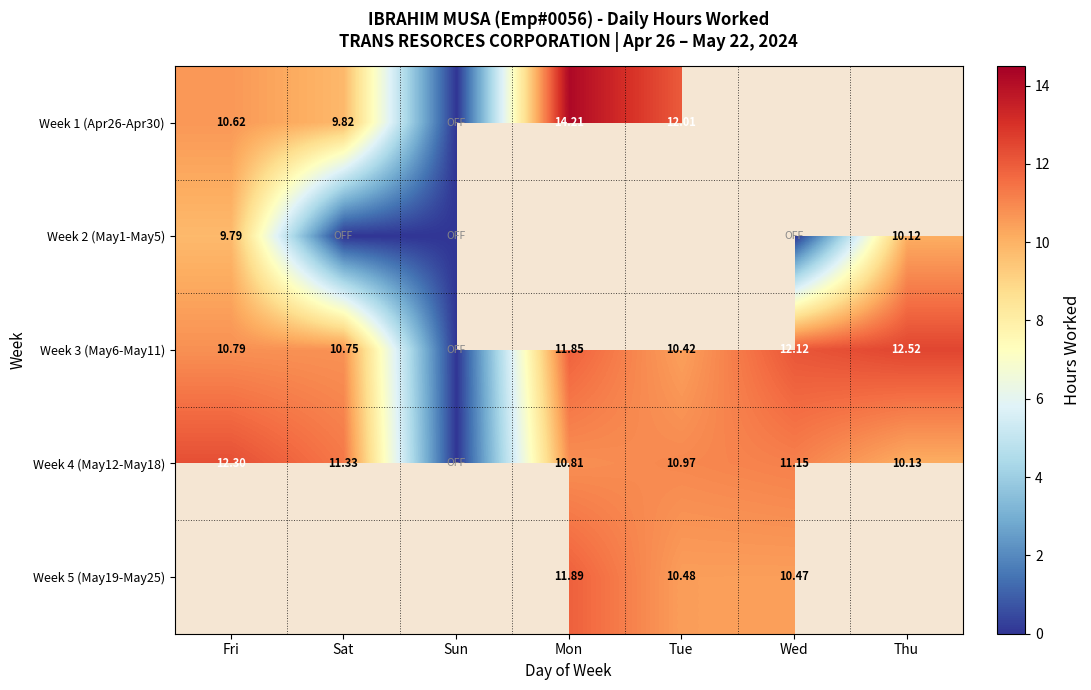

List the labels in order of Week 4 (May12-May18) value, largest first.

Fri, Sat, Wed, Tue, Mon, Thu, Sun